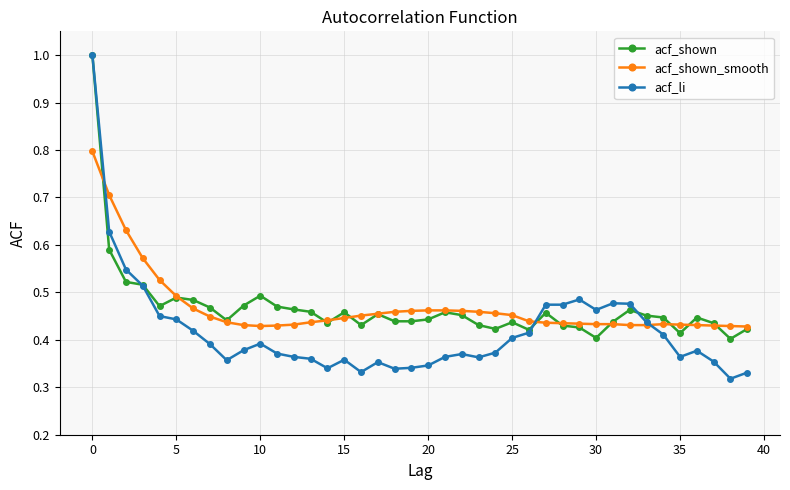

At how many categories does at least one series exceed 0?

40